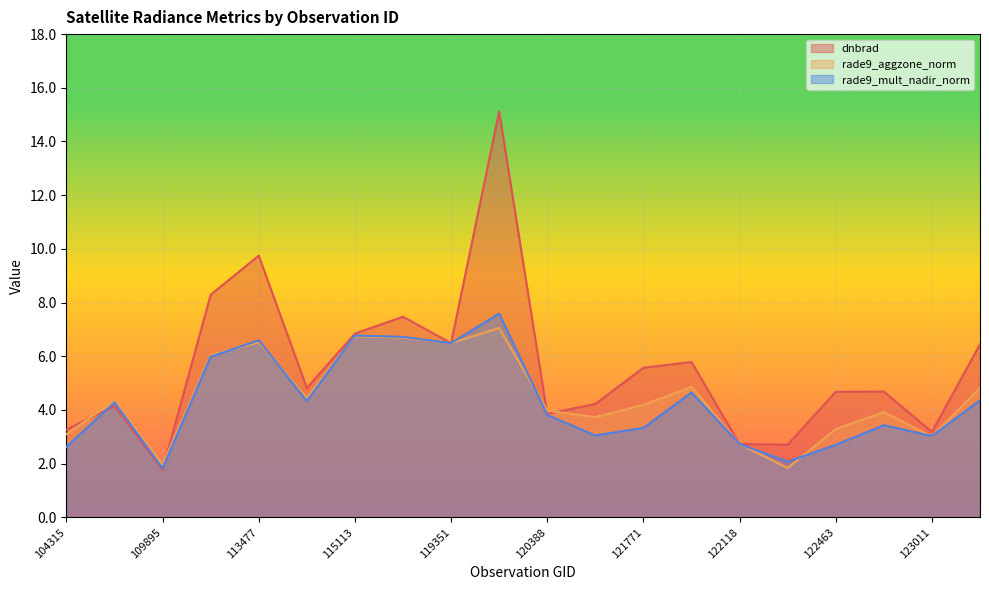

At which category is the sum across all series the highest?

3797